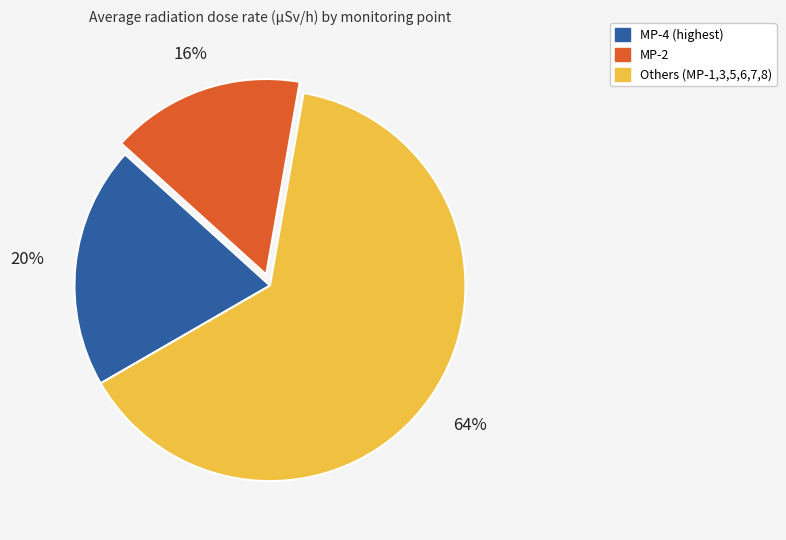

To the nearest percent, what is the difference between the largest and smallest slice percentages?

48%